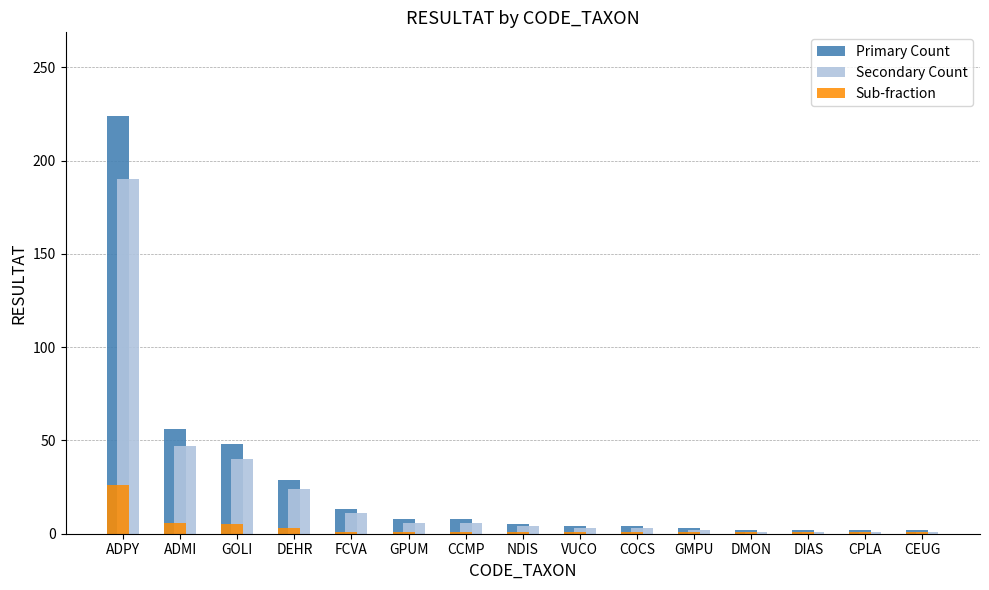

Which series has the widest spread of values?

Primary Count